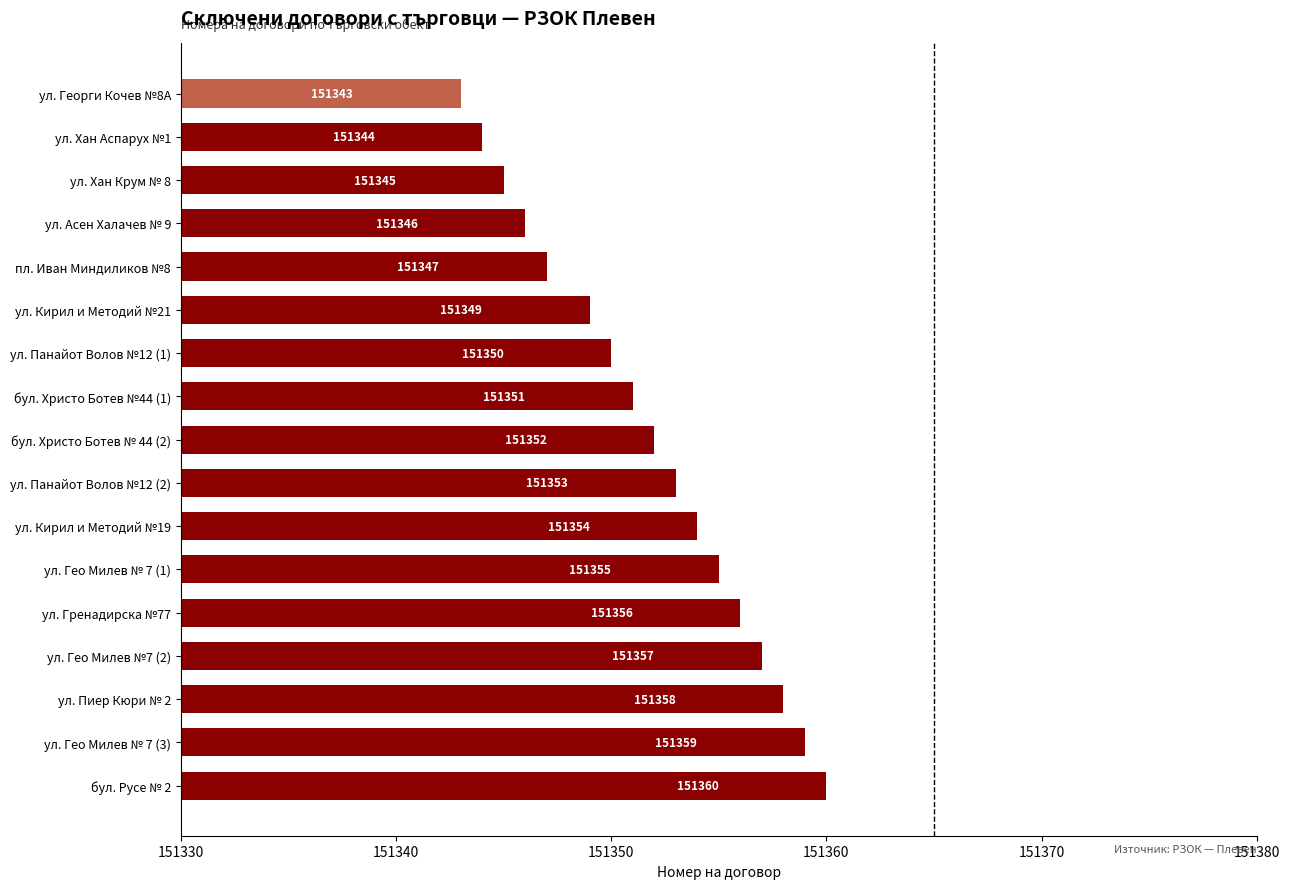

How many distinct data groups are displayed?

1